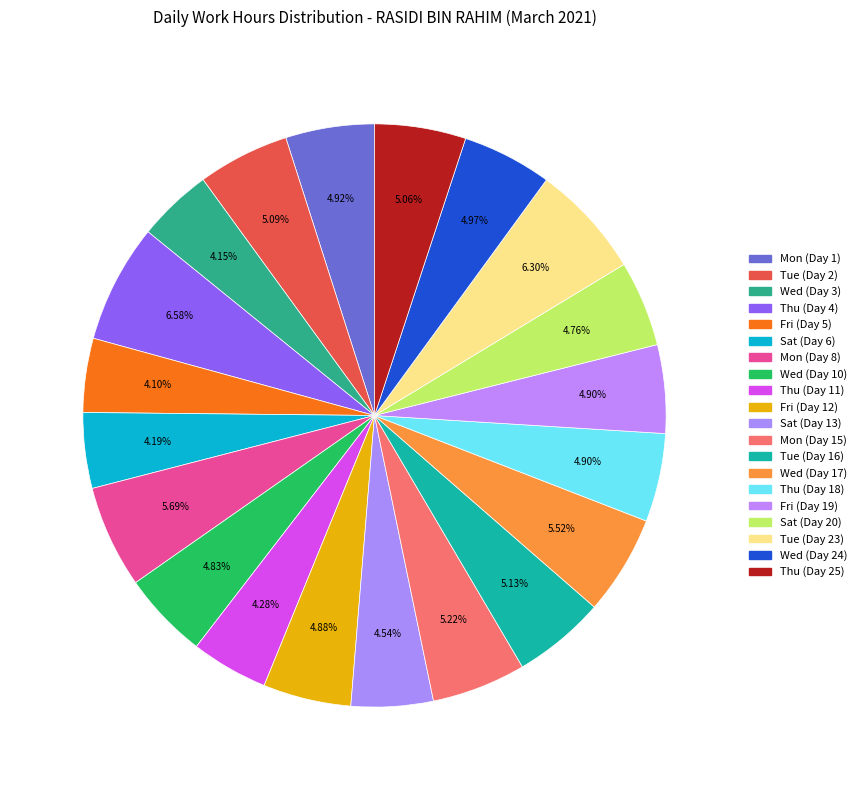

How many slices are in this pie chart?

20